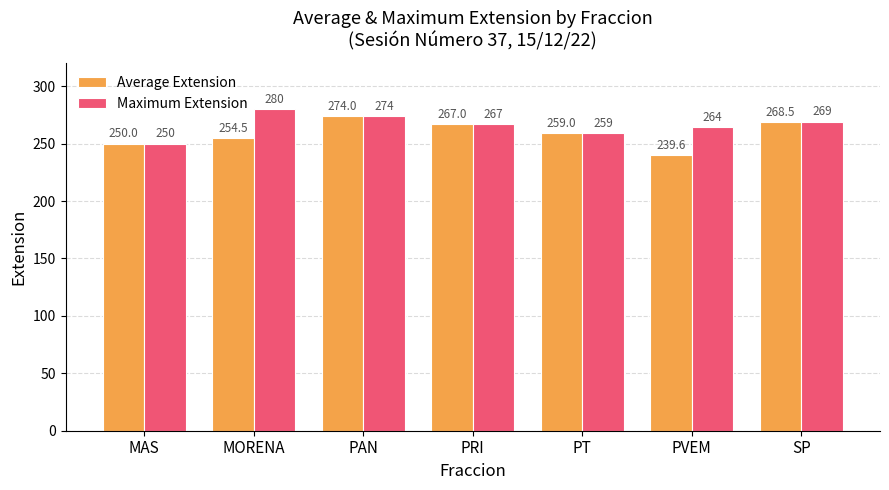

What is the approximate value of Maximum Extension at PRI?

267.0